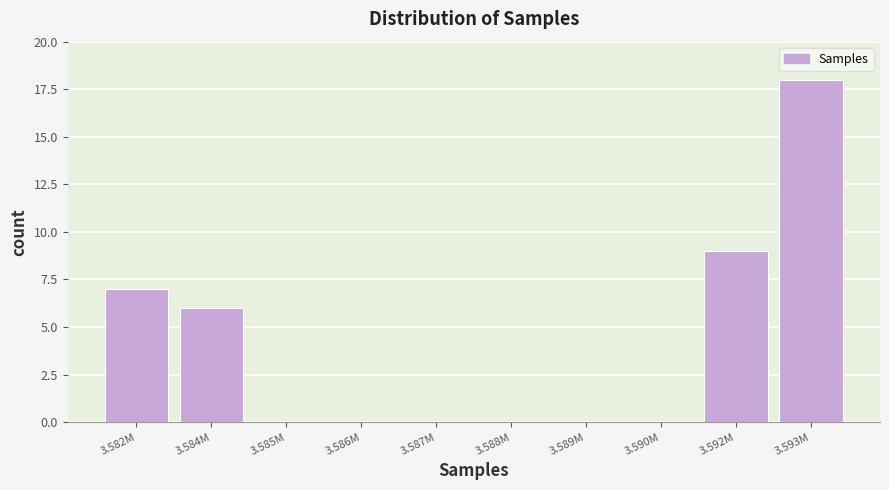

Reading left to right, list all the values displayed in this chart.

3.582M=7	3.584M=6	3.585M=0	3.586M=0	3.587M=0	3.588M=0	3.589M=0	3.590M=0	3.592M=9	3.593M=18